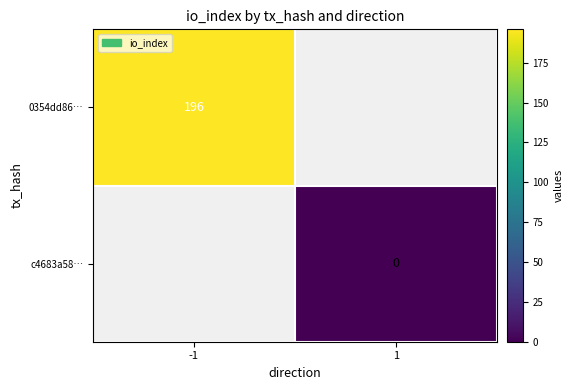

True or false: 0354dd86… has a value of 256.3 at -1.

False